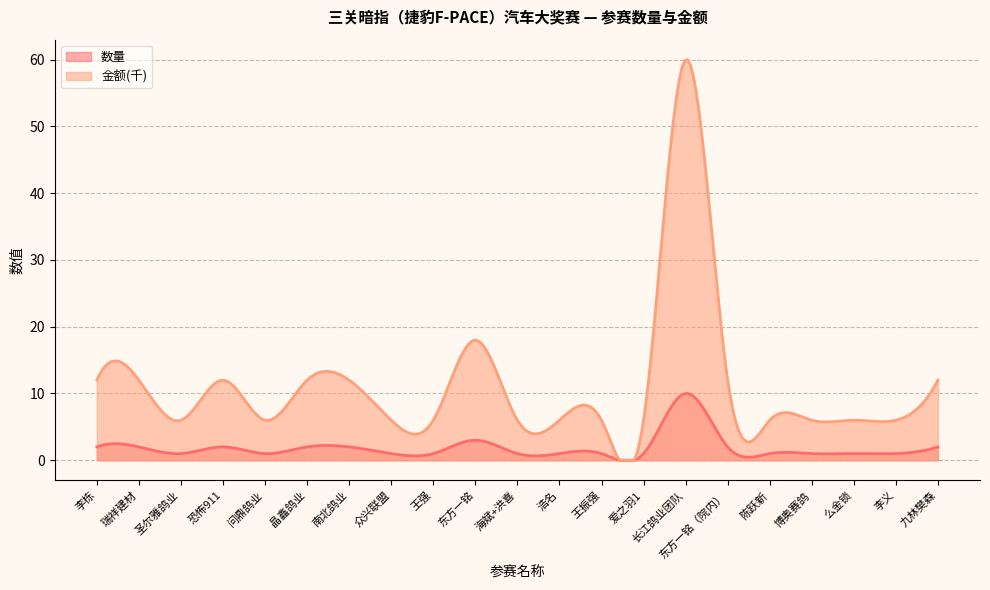

What is the minimum value shown in the chart?

0.0